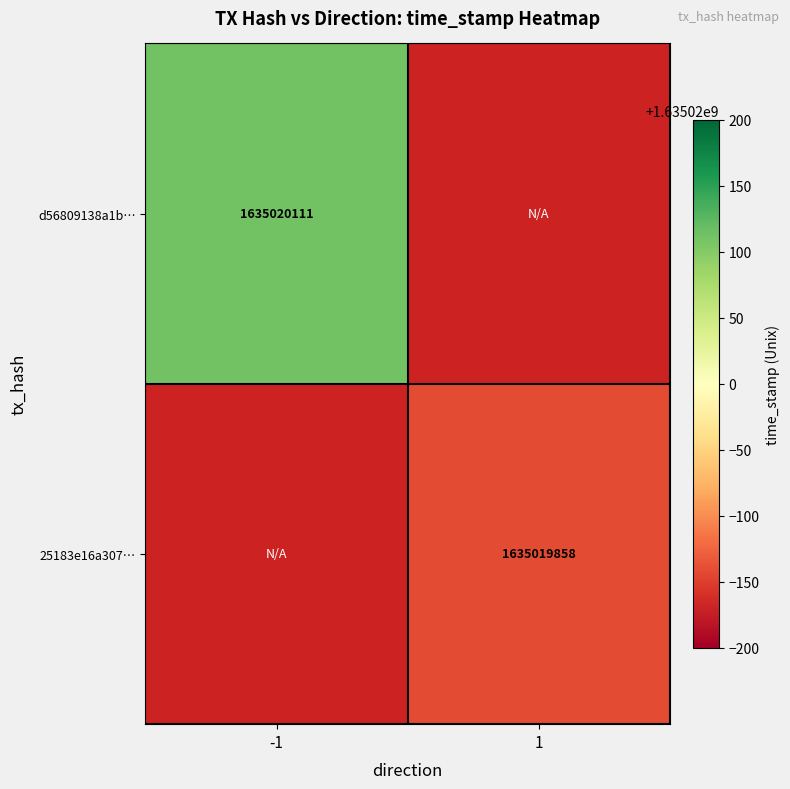

What is the sum of the 25183e16a3072b091edd7ab4663cda144c68a5e values at direction and time_stamp?

1635019859